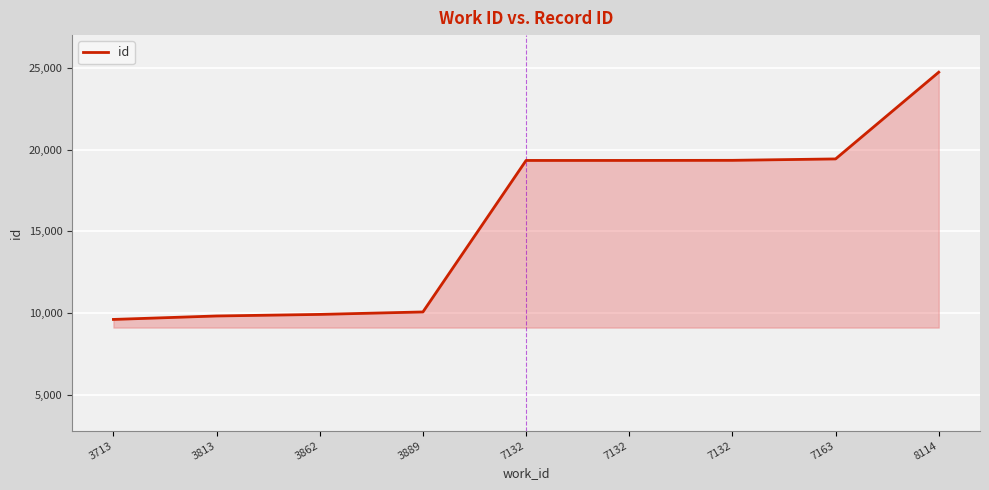

What is the sum of the values at 7132 and 3713?

28962